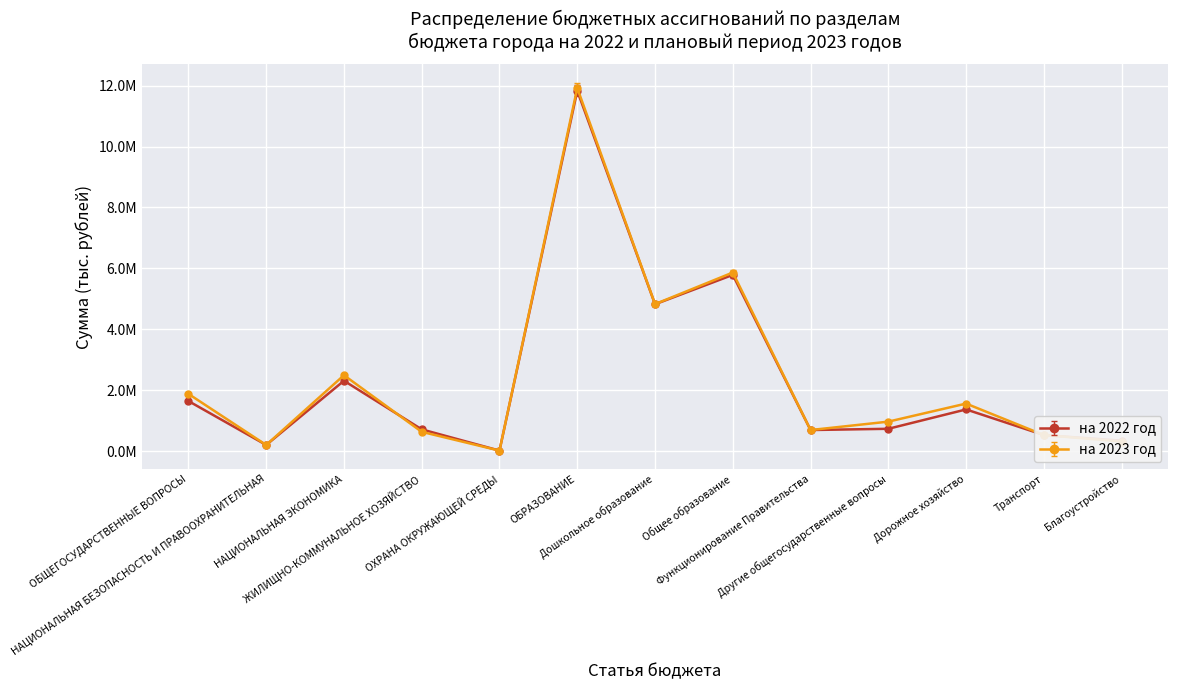

How many times do на 2022 год and на 2023 год cross each other?

3